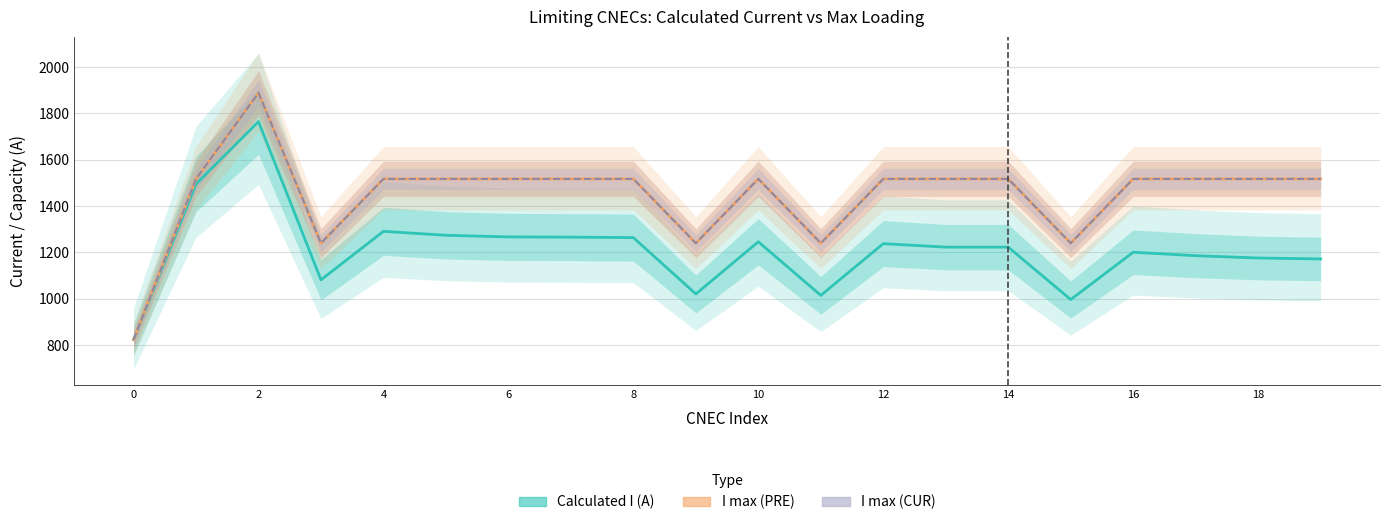

What is the value of the I max (CUR) point at the 9th from the left?

1517